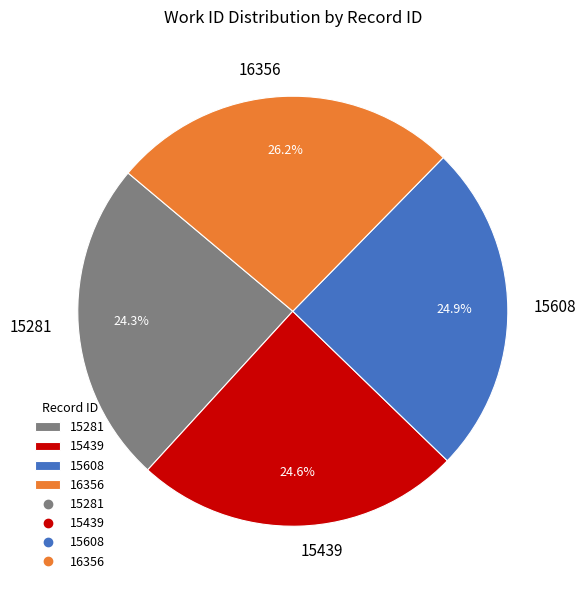

To the nearest percent, what percentage of the pie is 15608?

25%